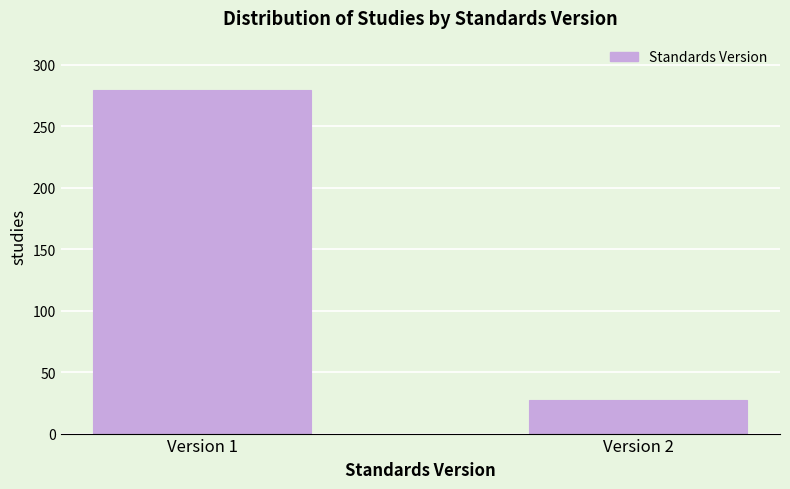

Reading right to left, extract all data points from this chart.

27	280